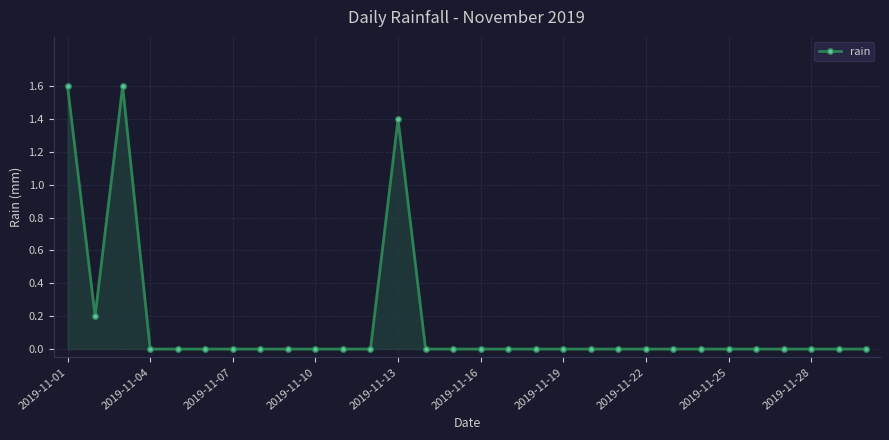

How many lines are shown in the chart?

1